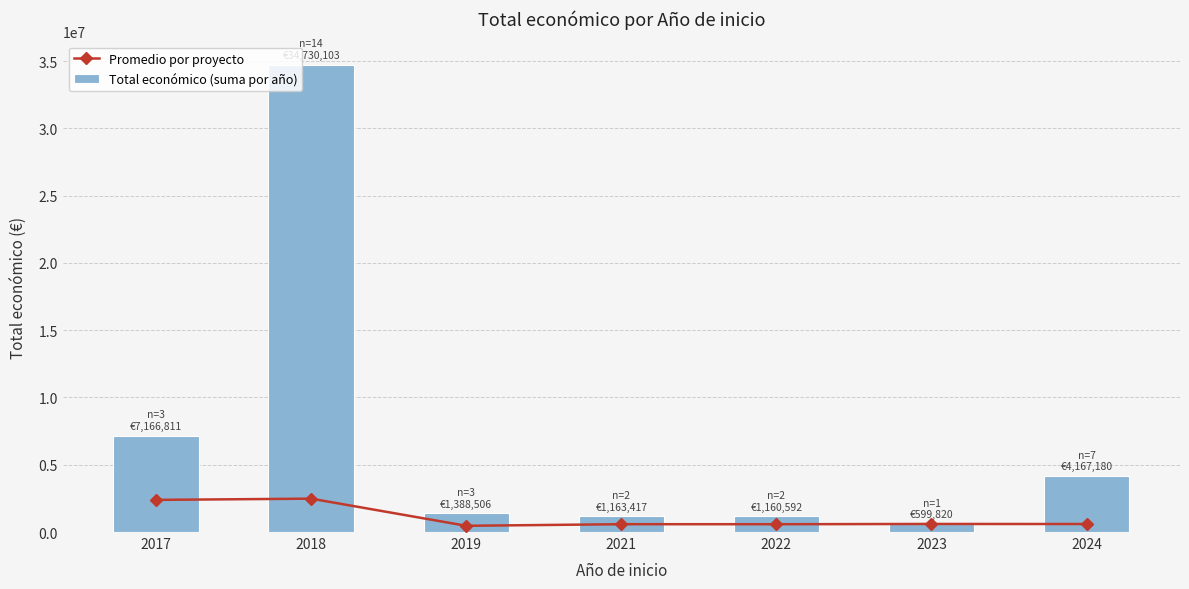

At which category is the sum across all series the highest?

2018